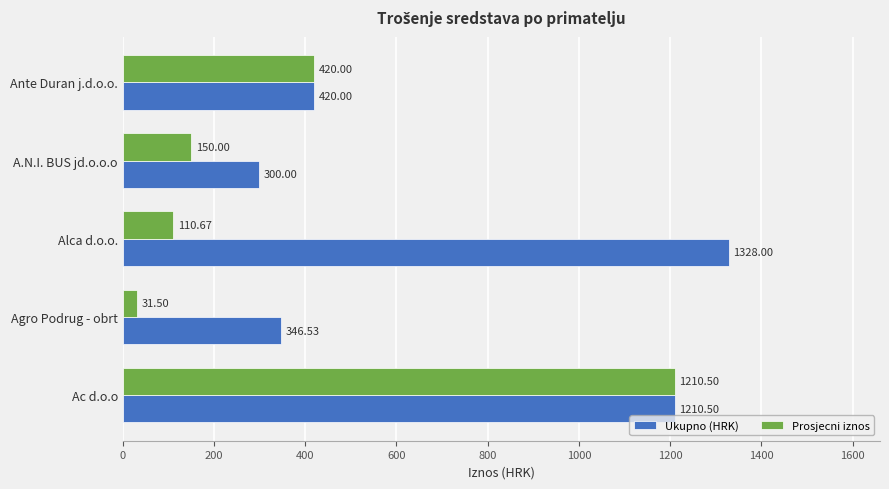

Is the value of Ukupno (HRK) at Agro Podrug - obrt greater than the value of Prosjecni iznos at Alca d.o.o.?

Yes